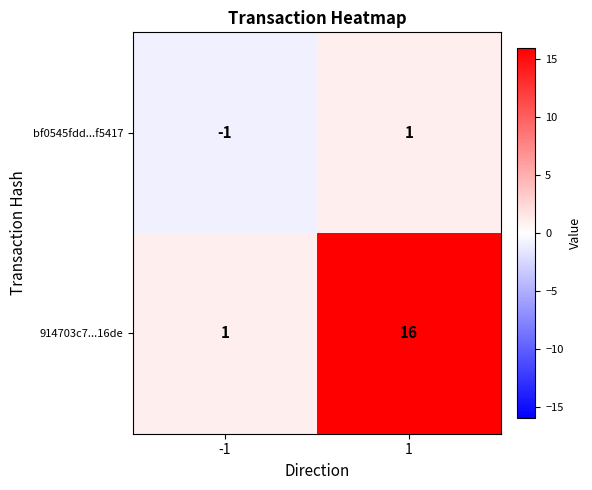

Which series has the largest range (max minus min)?

914703c7...16de